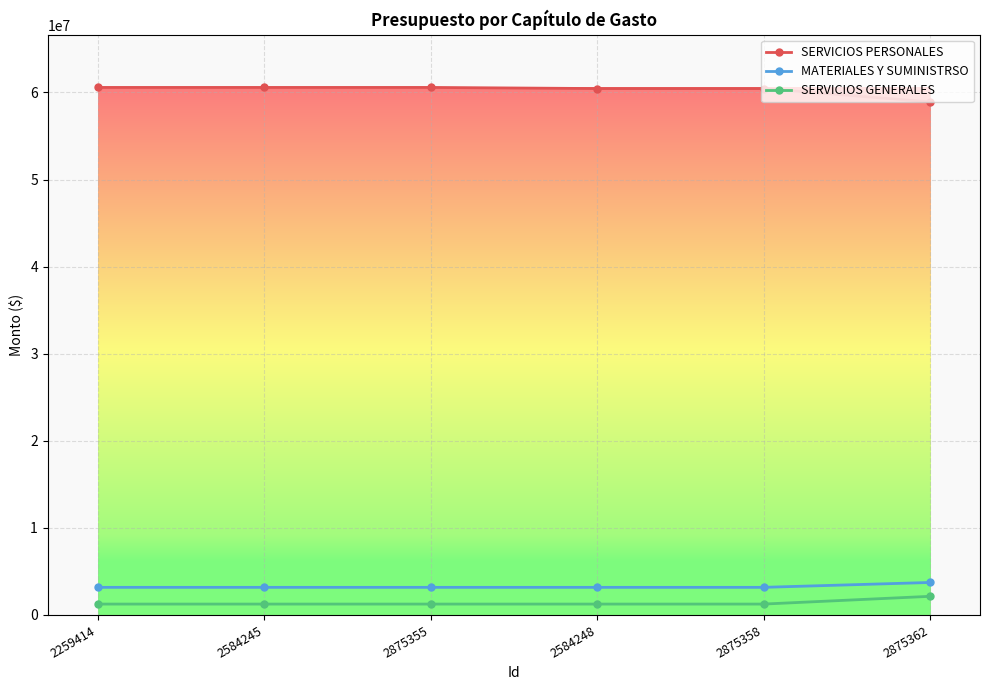

True or false: MATERIALES Y SUMINISTRSO and SERVICIOS PERSONALES cross at least once.

False